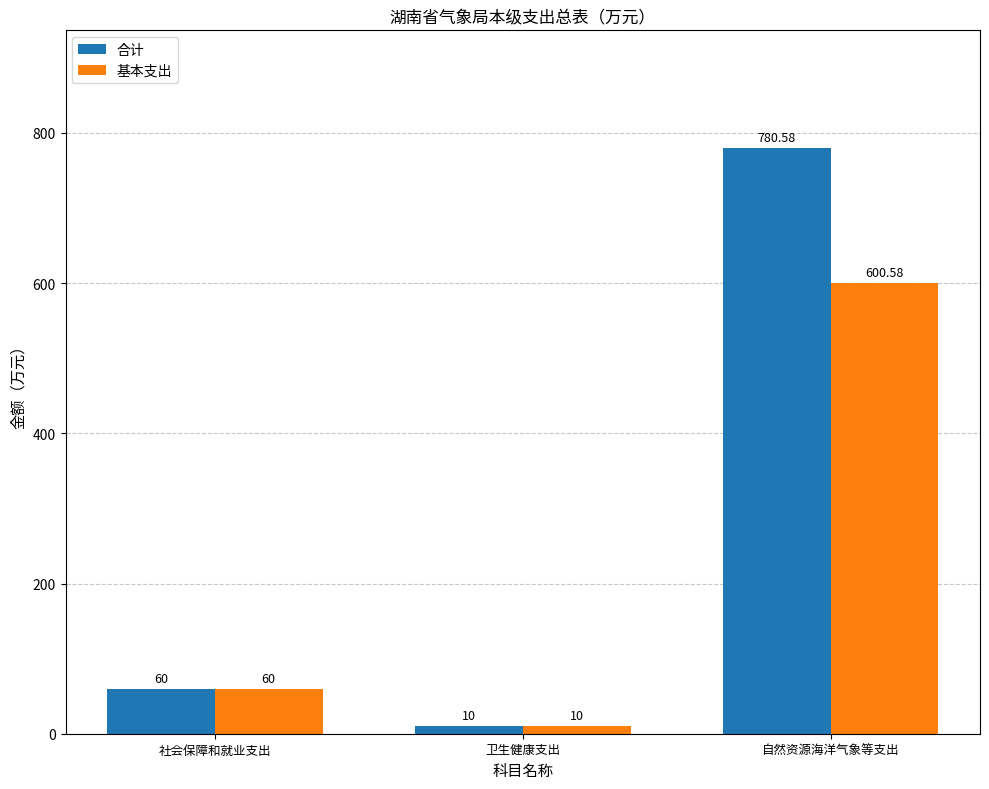

True or false: 基本支出 has a value of 600.6 at 自然资源海洋气象等支出.

True